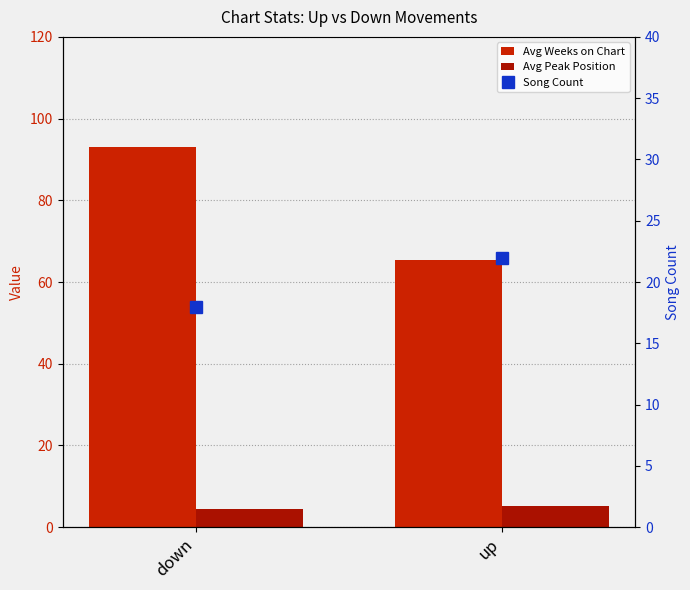

At which category is the sum across all series the highest?

down